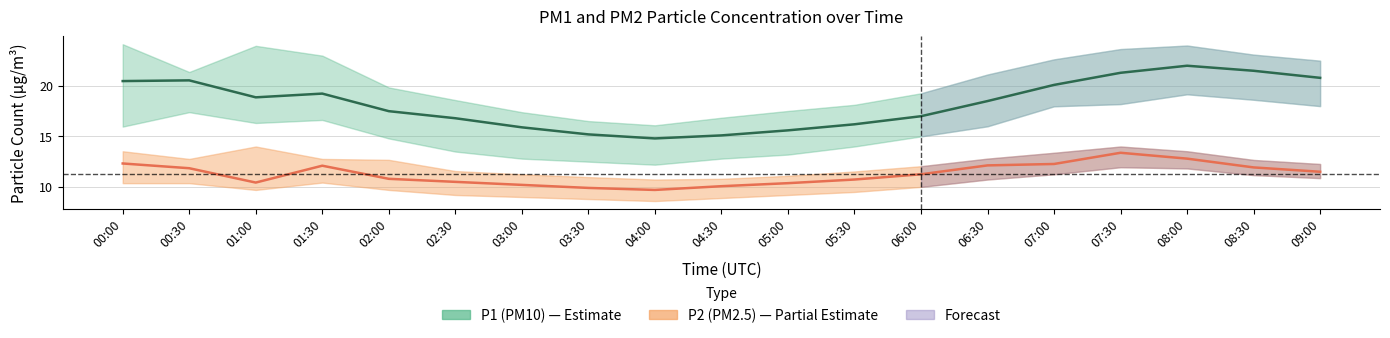

What position from the right is 08:30?

2